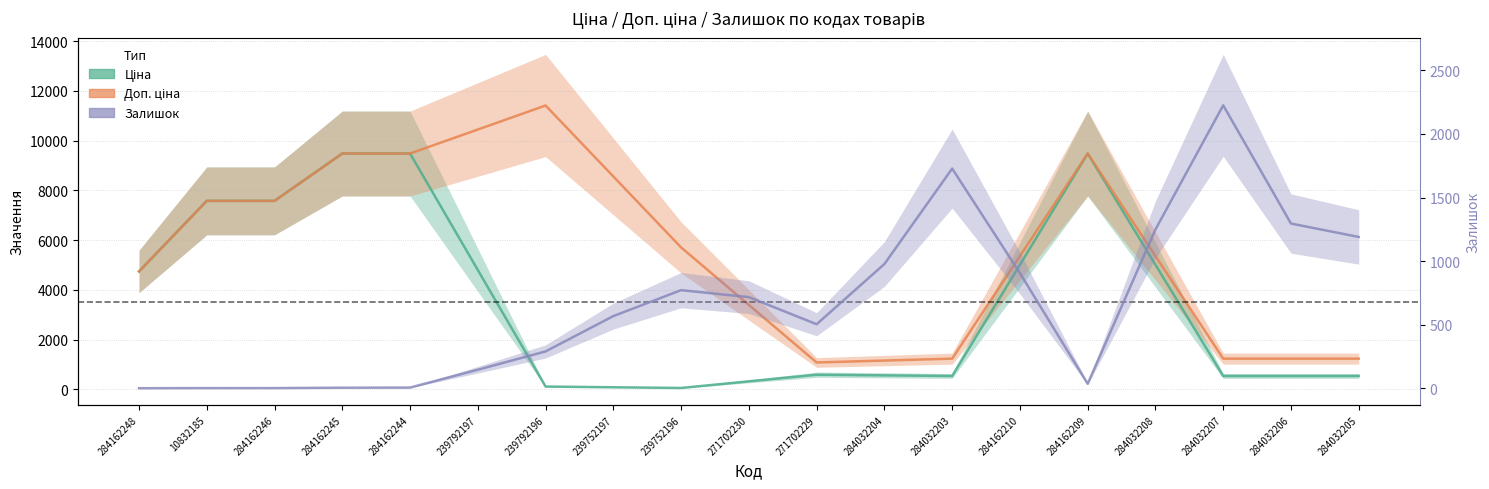

True or false: Залишок has more than 0 interior local peaks.

True